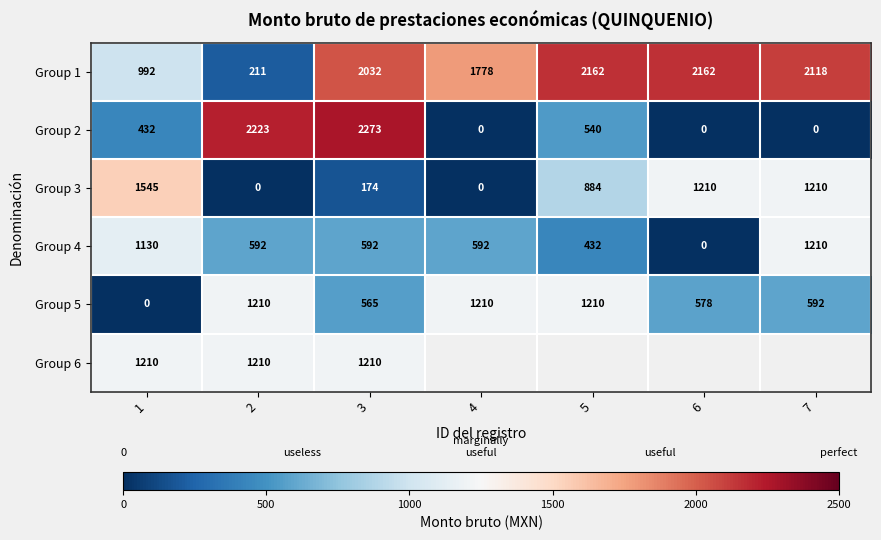

Is the value of Group 3 at 6 greater than the value of Group 4 at 6?

Yes